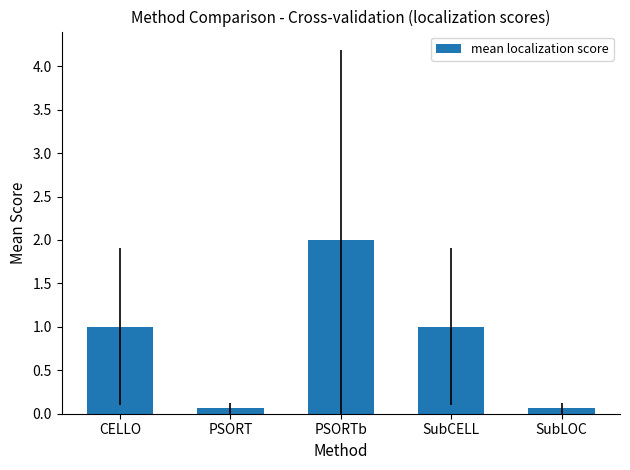

How many bars are there in total?

5